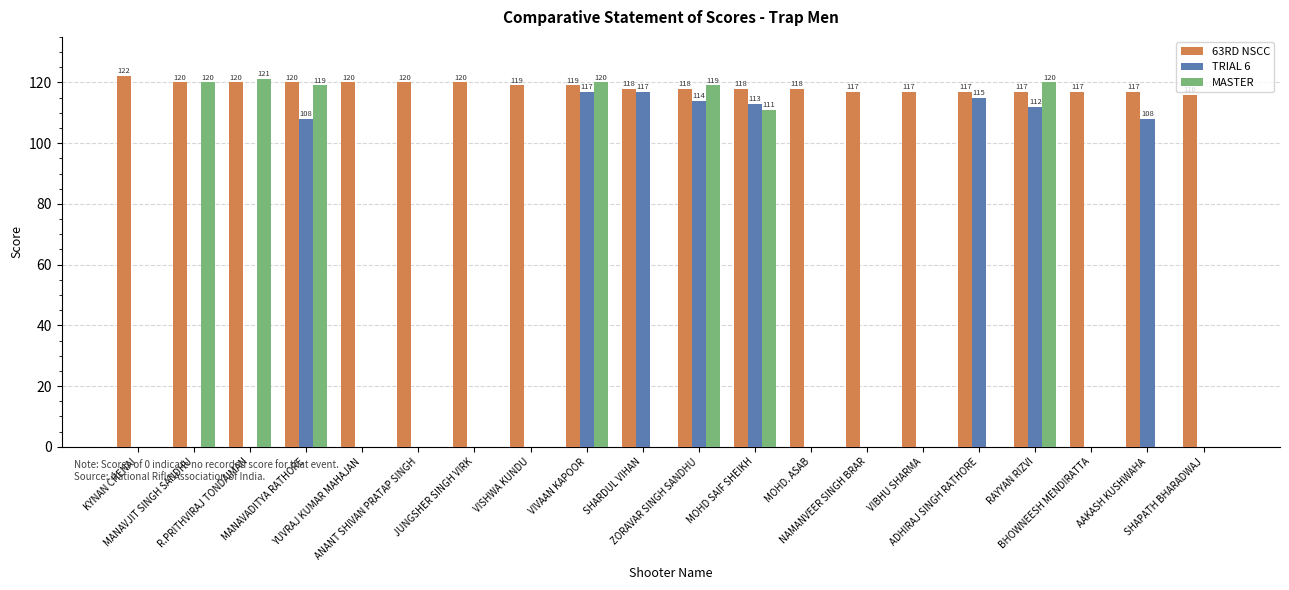

How many positive values does the MASTER series have?

7